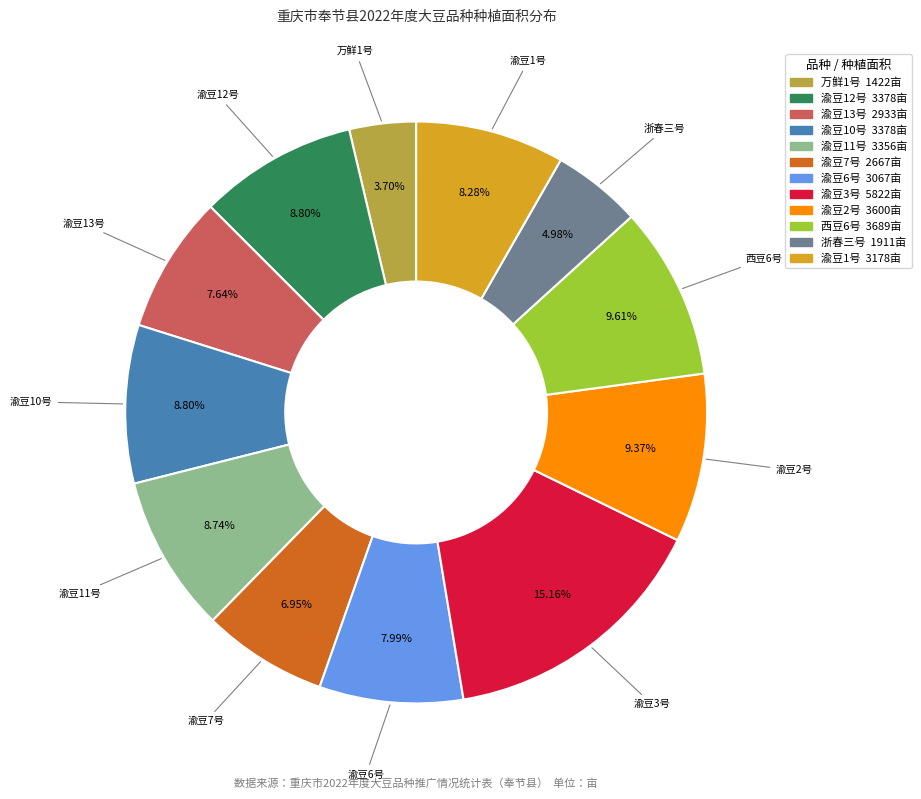

To the nearest percent, what portion does 渝豆2号 represent?

9%